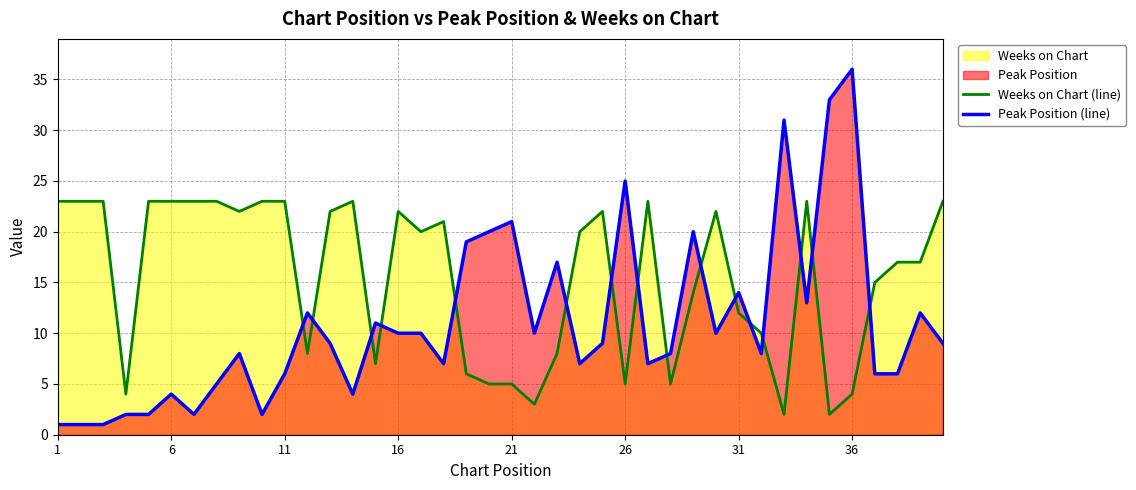

Which series has the widest spread of values?

Peak Position (line)